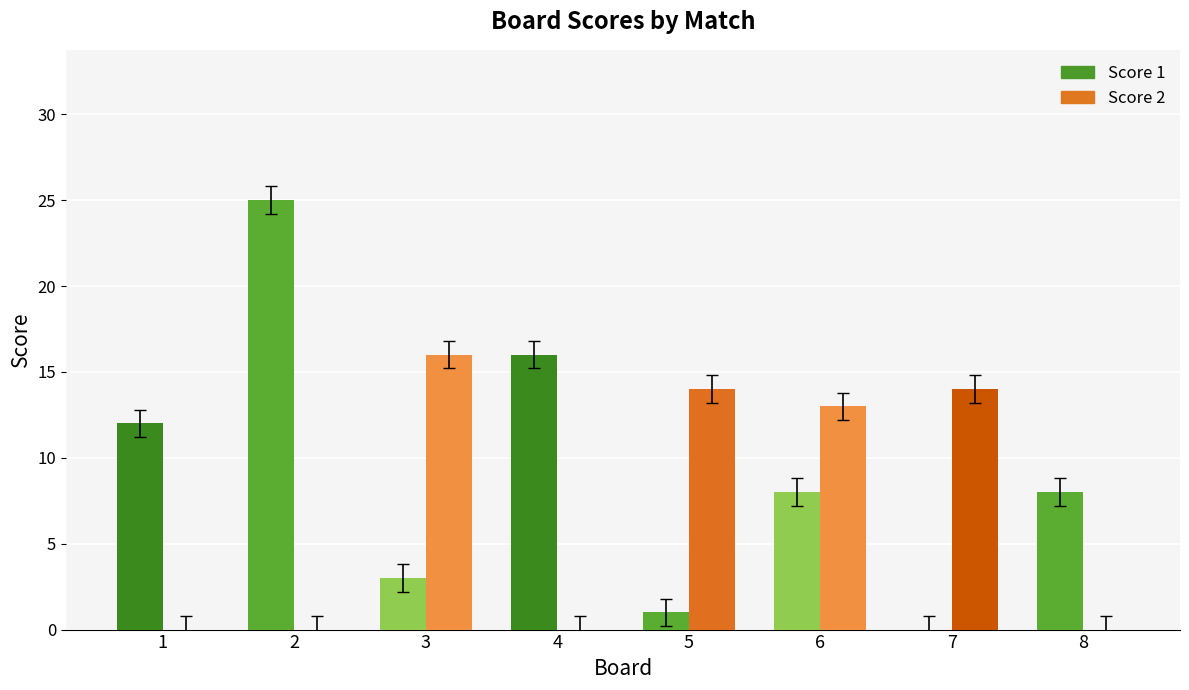

How many categories are shown in the chart?

8